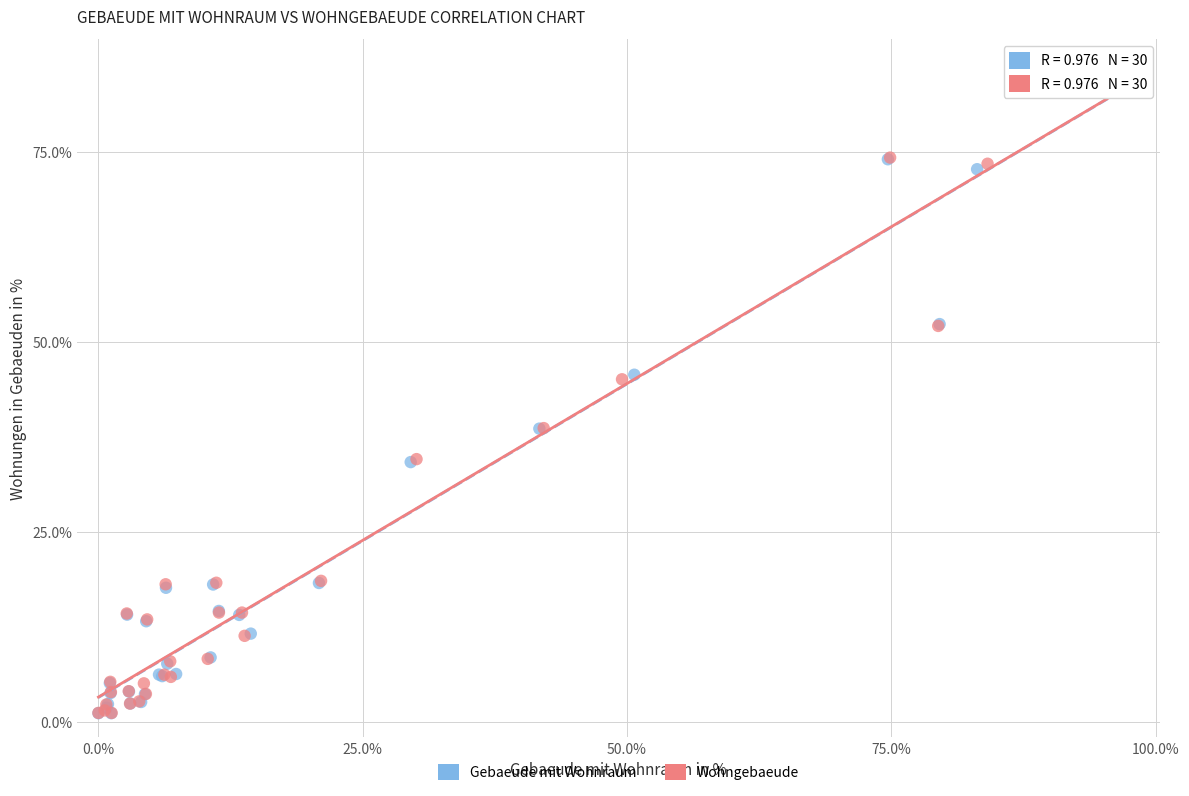

What are all the series names shown in the legend?

Gebaeude mit Wohnraum, Wohngebaeude